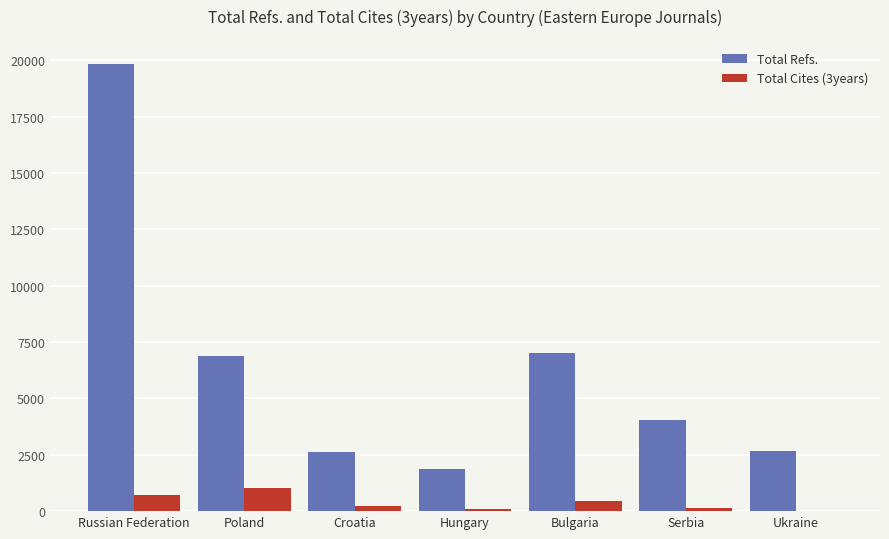

At which category is the sum across all series the highest?

Russian Federation